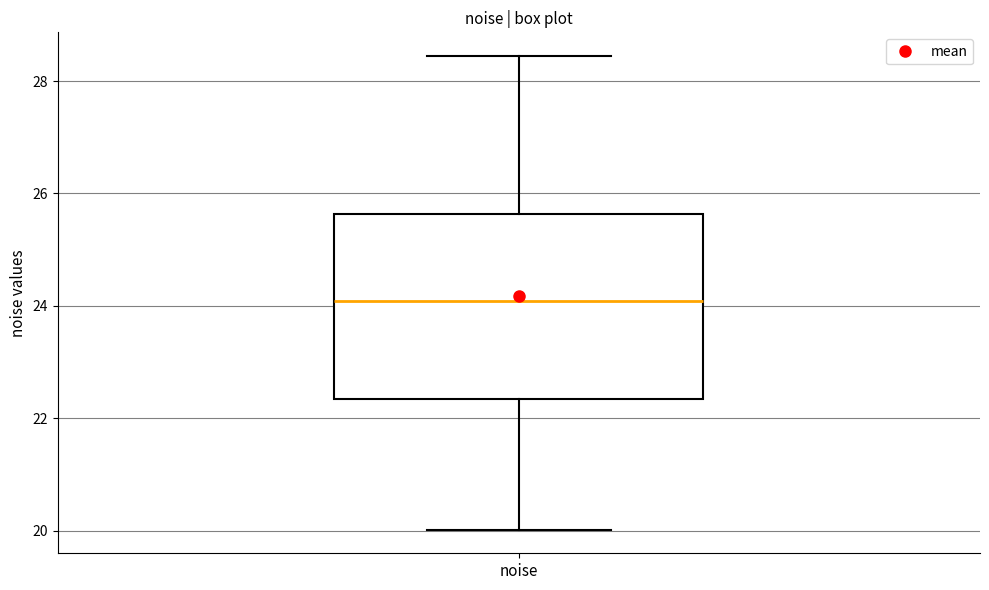

Where is the lower edge of the box for noise on the y-axis? The values are not printed on the chart, so give them approximately, as read against the axis.

22.4